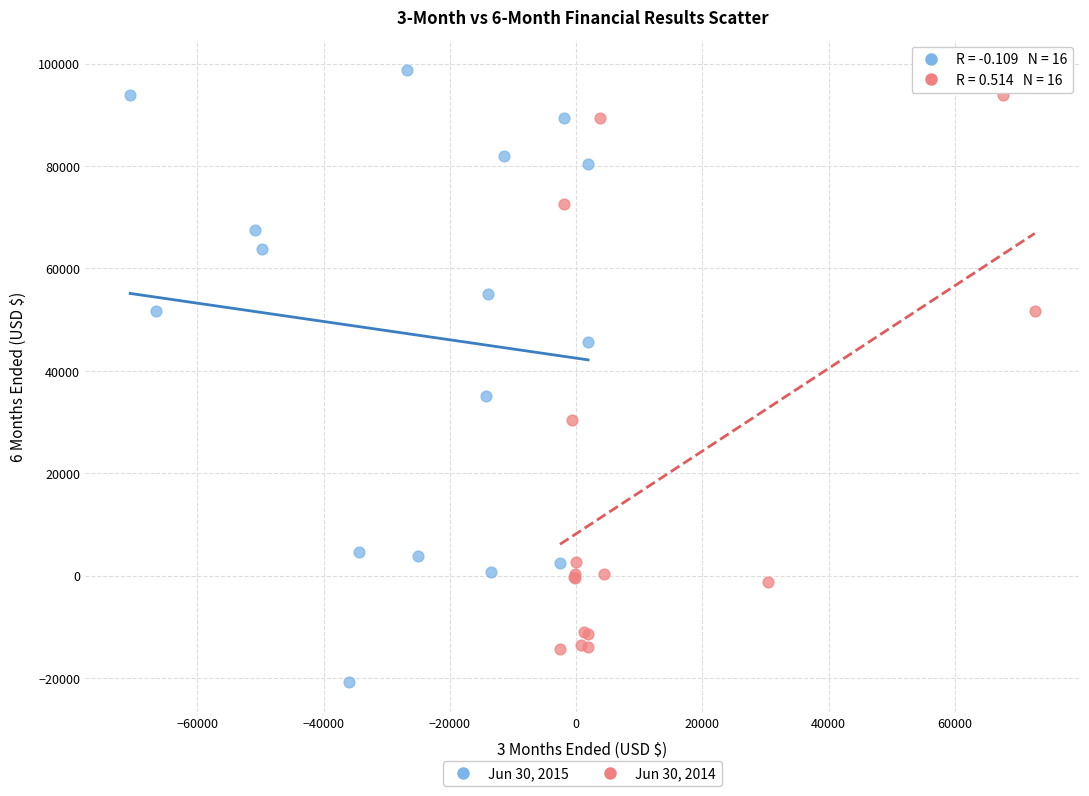

Which series has the largest Y range (max minus min)?

Jun 30, 2015